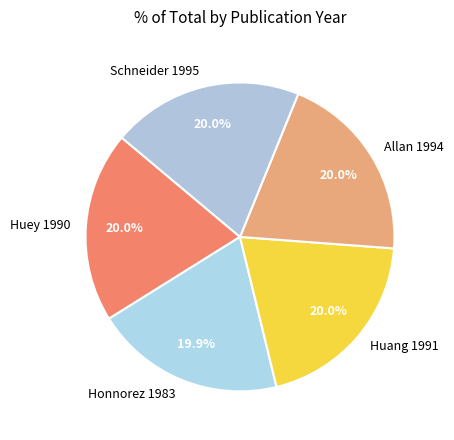

How many segments does this pie chart have?

5